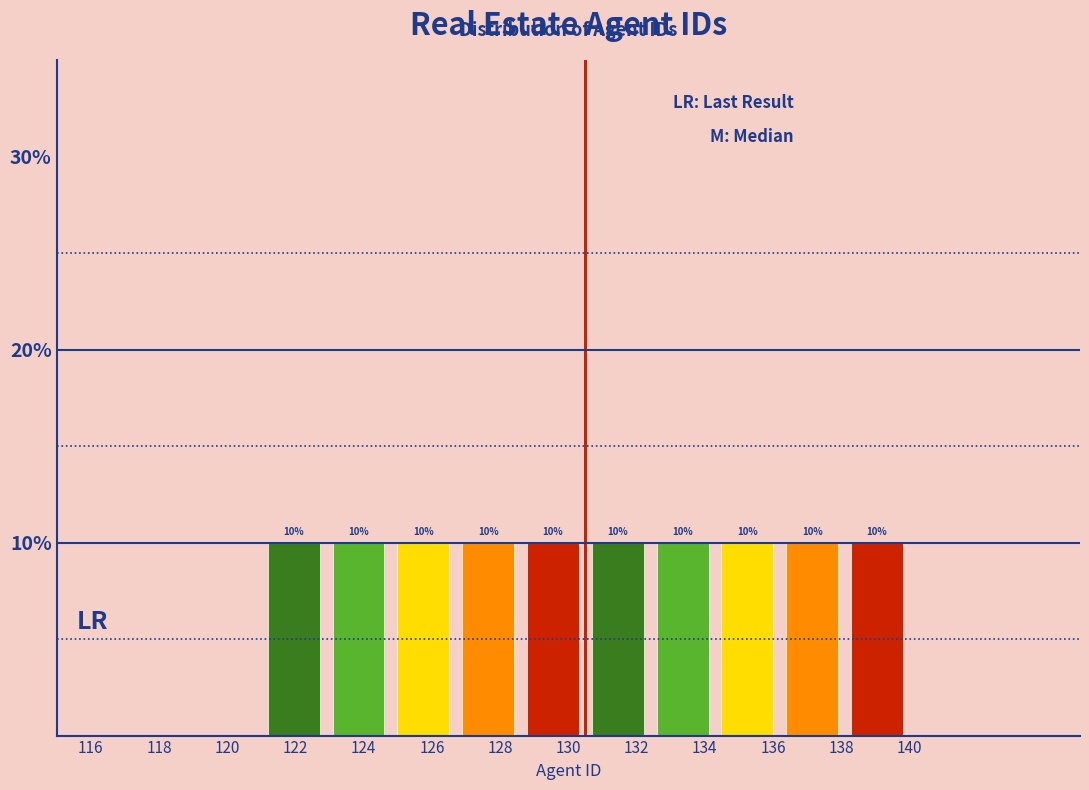

Reading left to right, list every bar in this chart as the range it spans on the x-axis followed by its height. The bar edges are not printed on the chart, so give them approximately, as read against the axis.

121.0 to 122.9: 10
122.9 to 124.8: 10
124.8 to 126.7: 10
126.7 to 128.6: 10
128.6 to 130.5: 10
130.5 to 132.4: 10
132.4 to 134.3: 10
134.3 to 136.2: 10
136.2 to 138.1: 10
138.1 to 140.0: 10